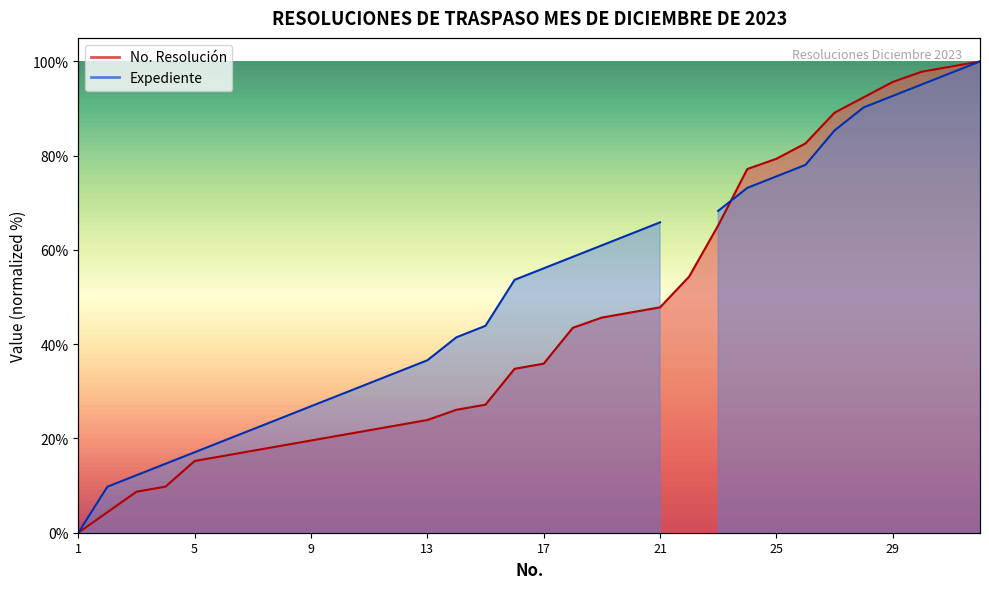

Does the chart display data point markers on the line(s)?

No